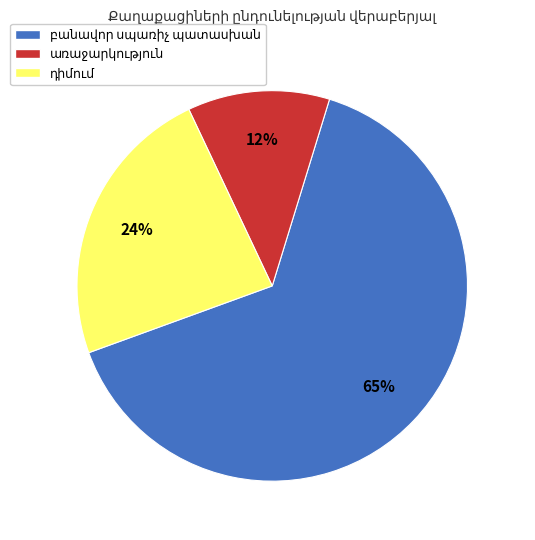

Is there a majority slice in this chart?

Yes